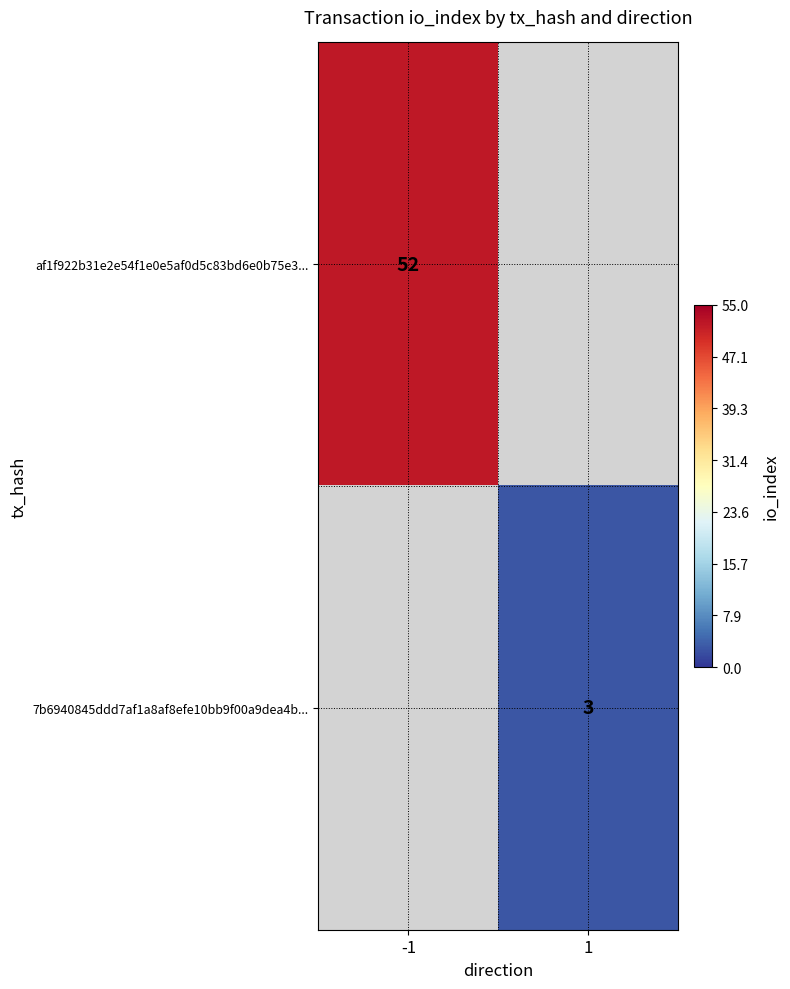

True or false: af1f922b31e2e54f1e0e5af0d5c83bd6e0b75e3... has a value of 82 at -1.

False